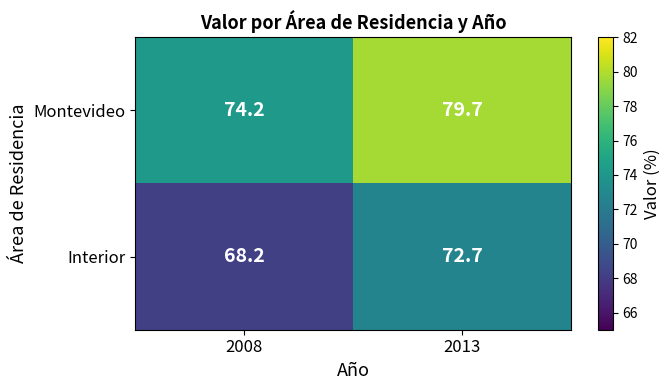

Reading right to left, what are all the values shown in this chart?

Montevideo: 2013=79.7	2008=74.2
Interior: 2013=72.7	2008=68.2